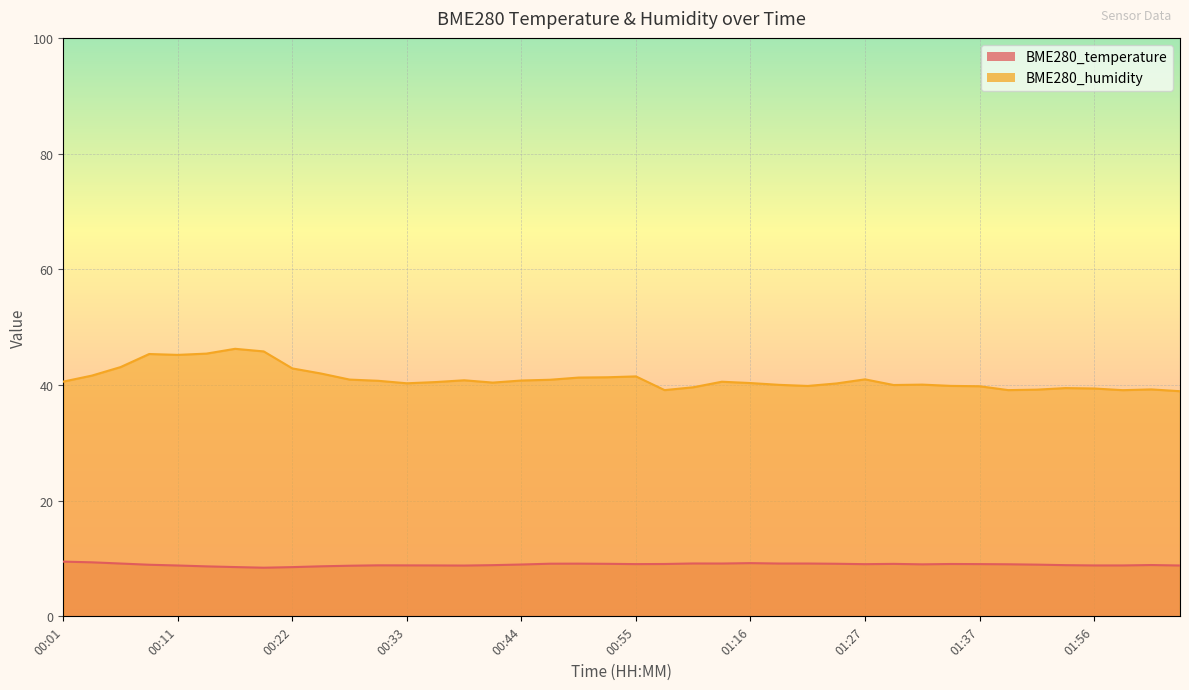

The BME280_temperature series shows 9.1 at 00:46. True or false?

True